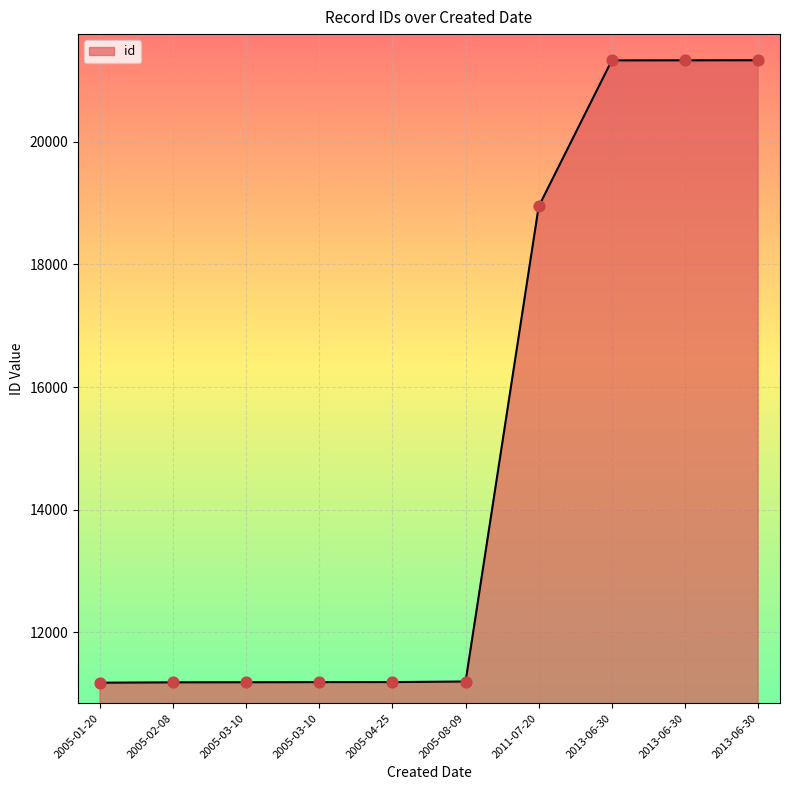

Is this an area chart (filled region under the line)?

Yes